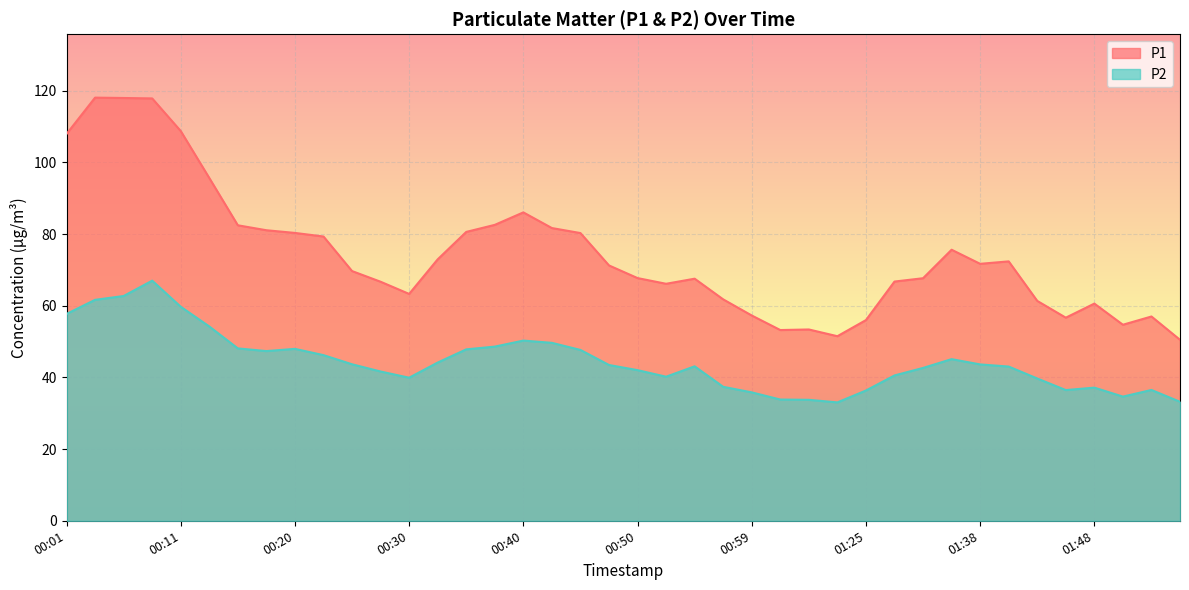

What position from the right is 01:04?

14